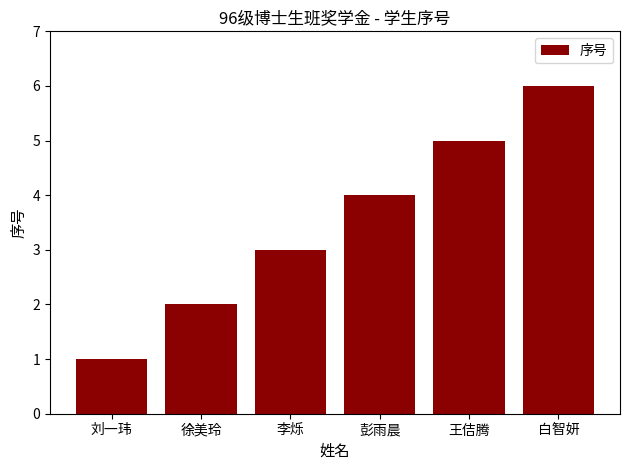

How many values are between 2 and 5?

4